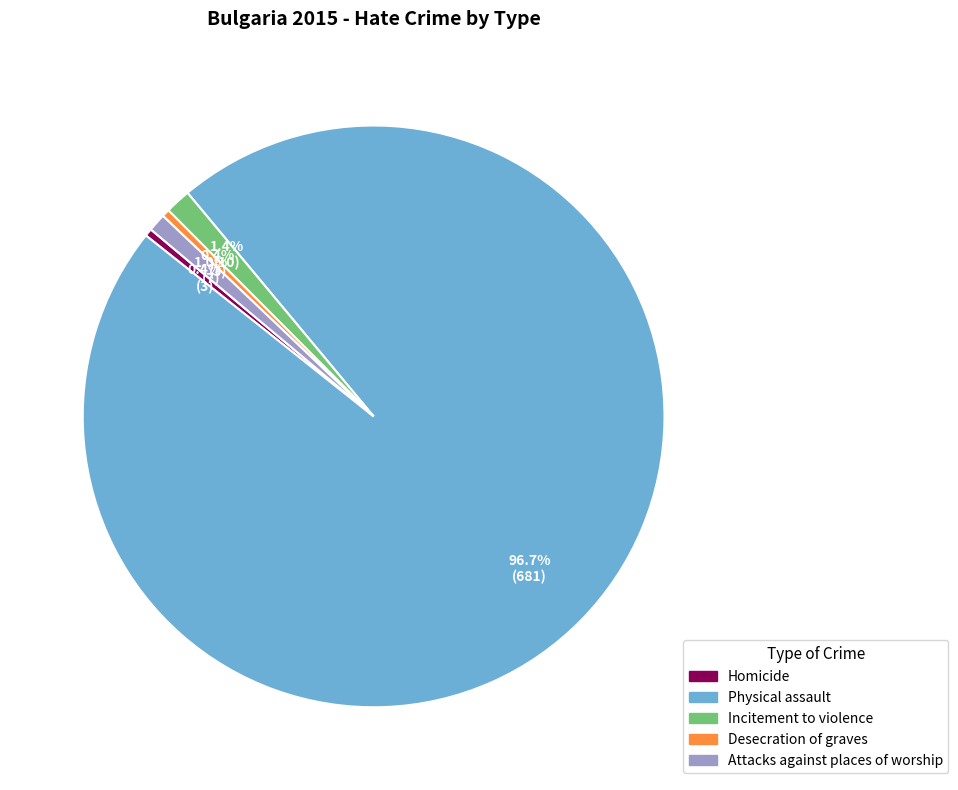

To the nearest percent, what is the difference between the Homicide and Incitement to violence slice percentages?

1%